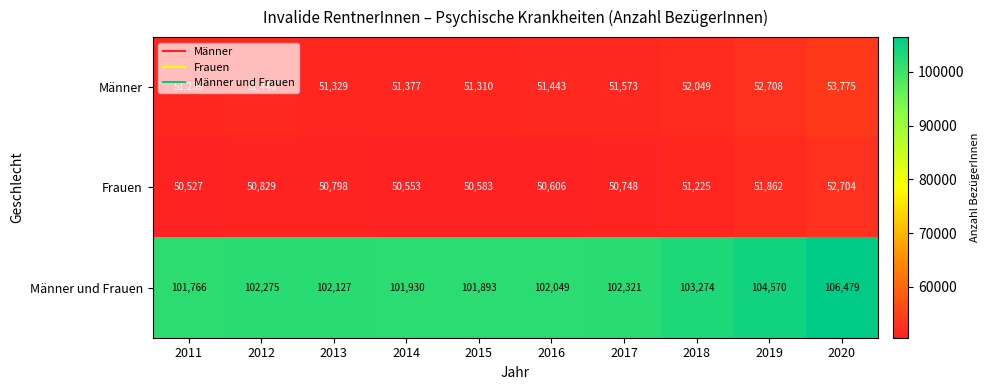

Rank the series by their maximum value, from lowest to highest.

Frauen, Männer, Männer und Frauen